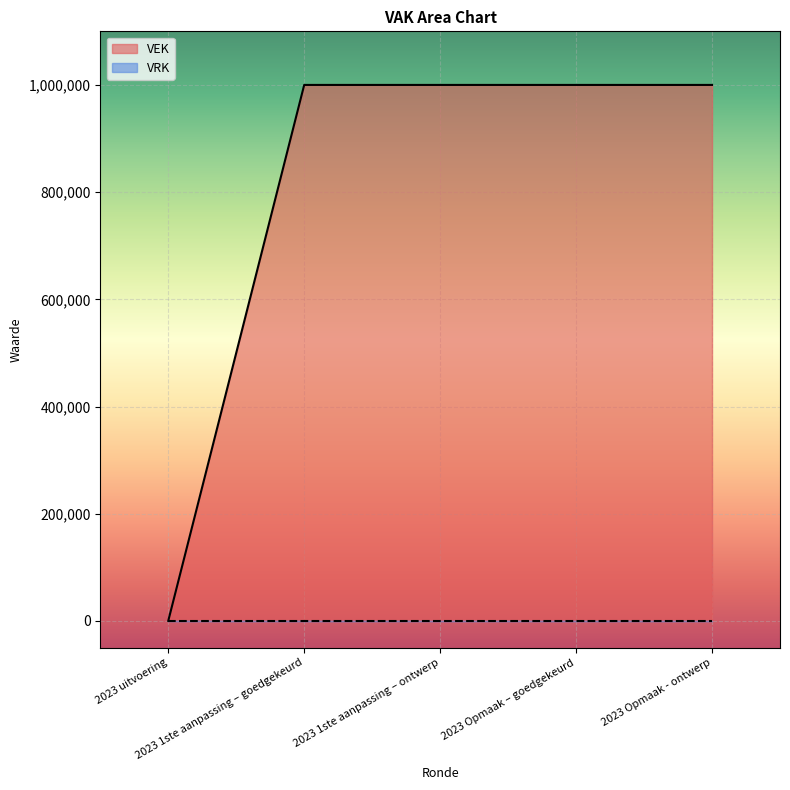

Which has a higher value, 2023 1ste aanpassing – goedgekeurd or 2023 Opmaak – goedgekeurd?

2023 1ste aanpassing – goedgekeurd